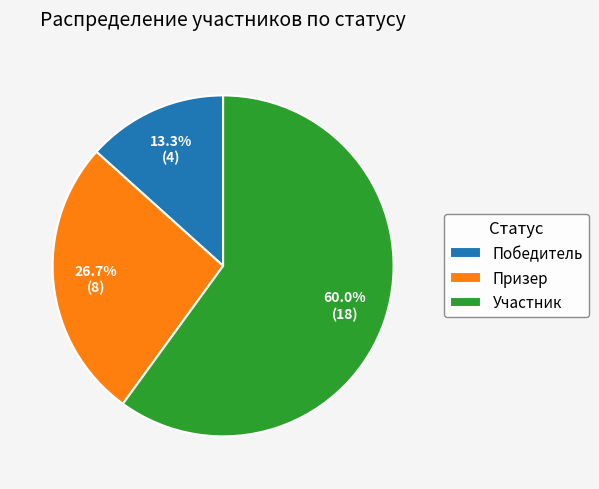

To the nearest percent, what portion does Участник represent?

60%